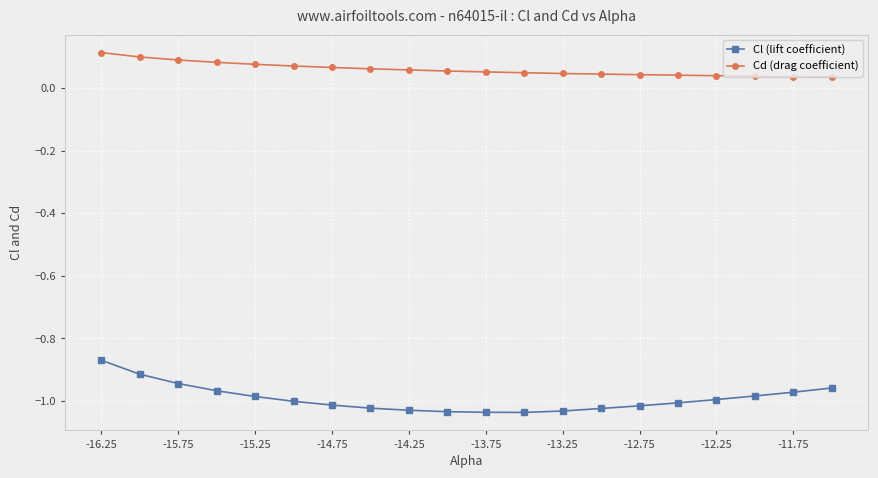

Rank the series by their maximum value, from lowest to highest.

Cl (lift coefficient), Cd (drag coefficient)